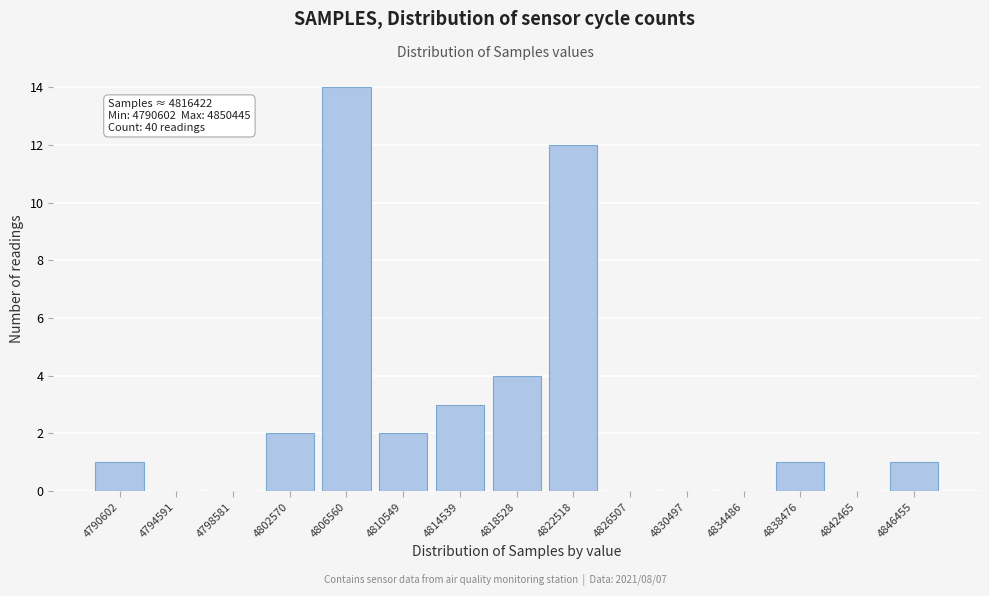

Reading right to left, list all the values displayed in this chart.

4846455=1	4842465=0	4838476=1	4834486=0	4830497=0	4826507=0	4822518=12	4818528=4	4814539=3	4810549=2	4806560=14	4802570=2	4798581=0	4794591=0	4790602=1